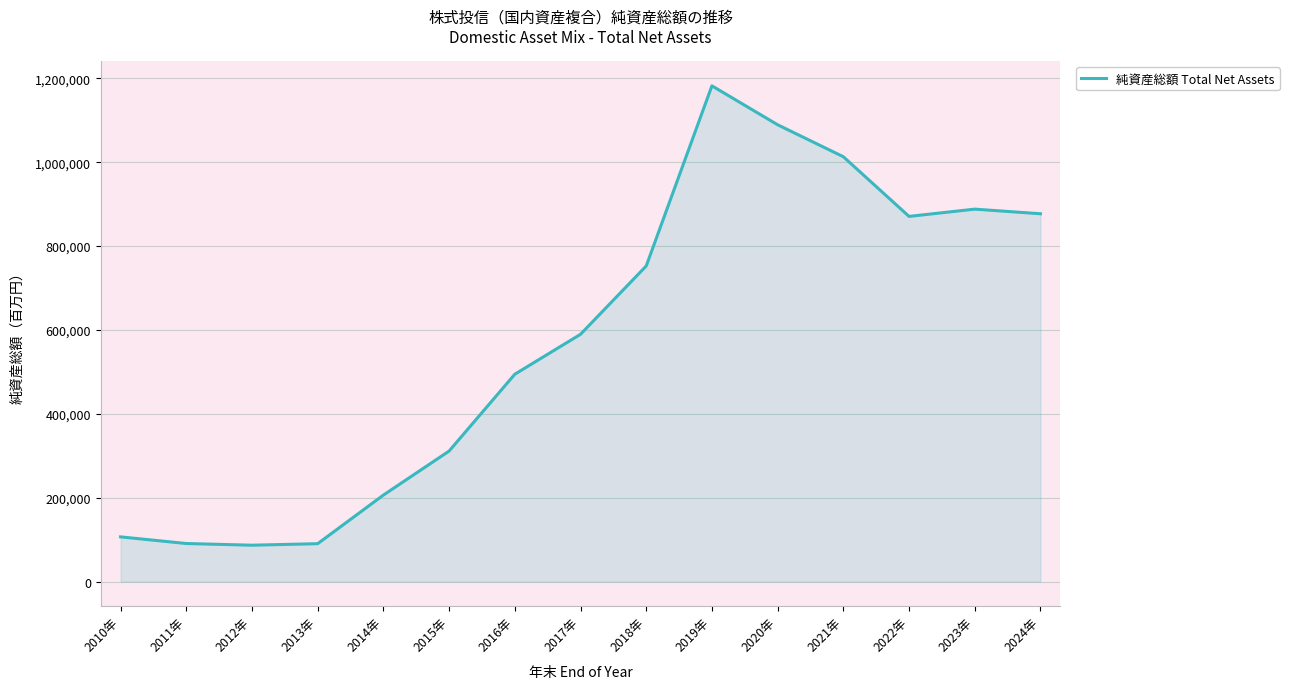

Where is the data nearest to the value 634400?

2017年